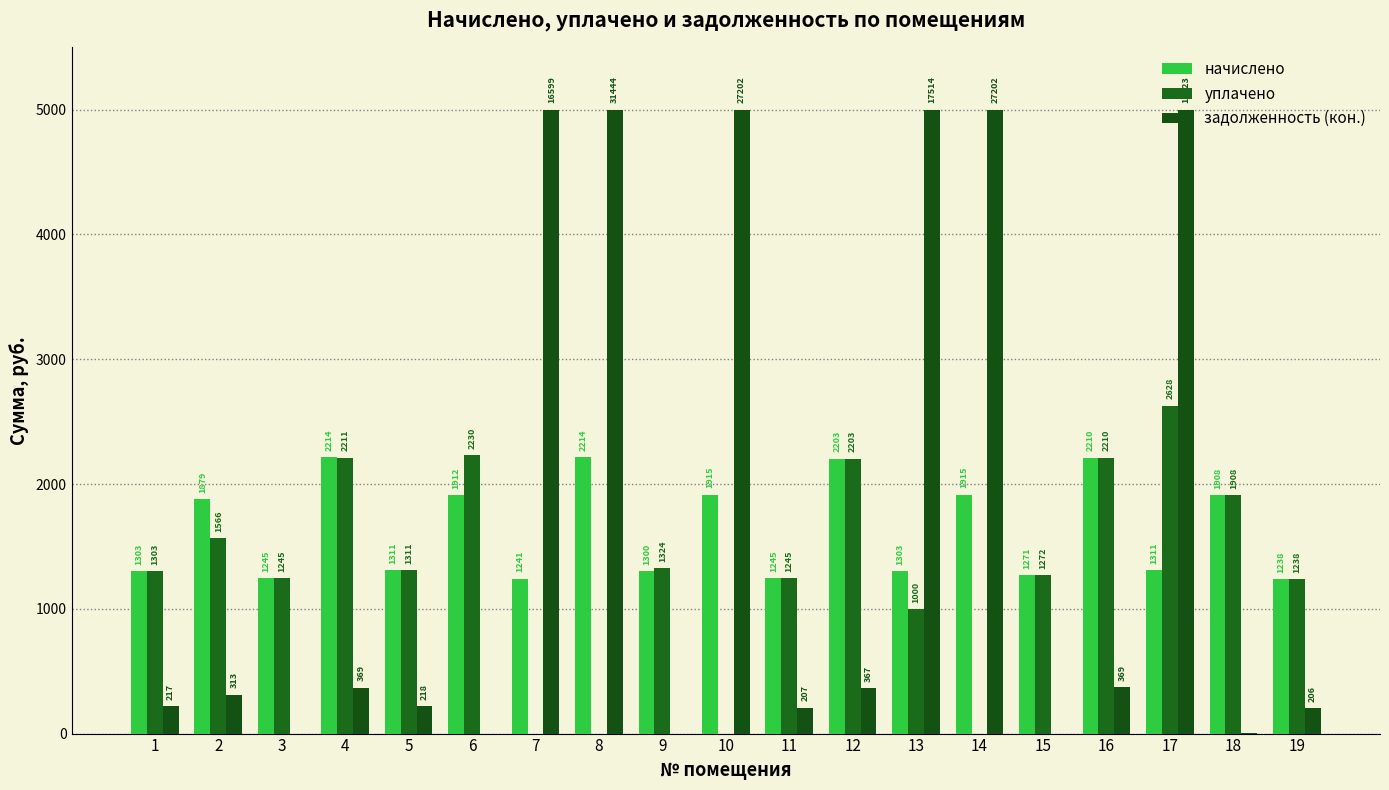

Are the bars horizontal?

No